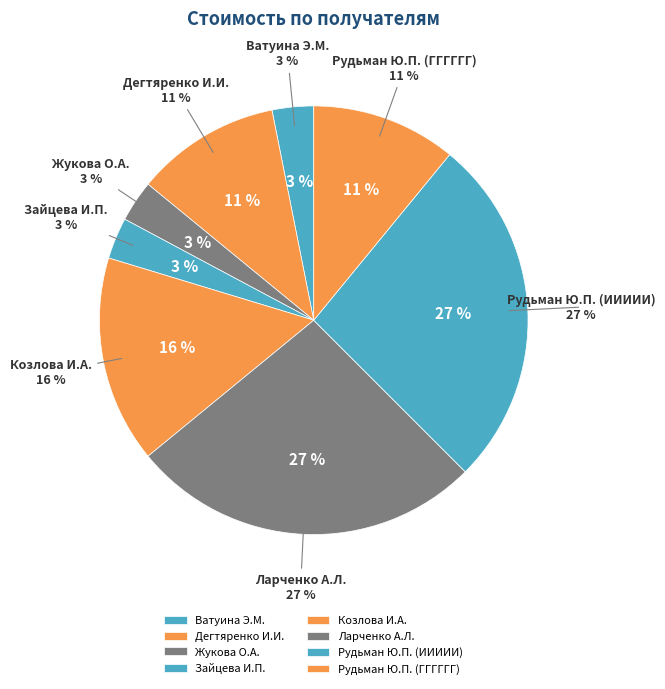

To the nearest percent, what portion does Ларченко А.Л. represent?

27%